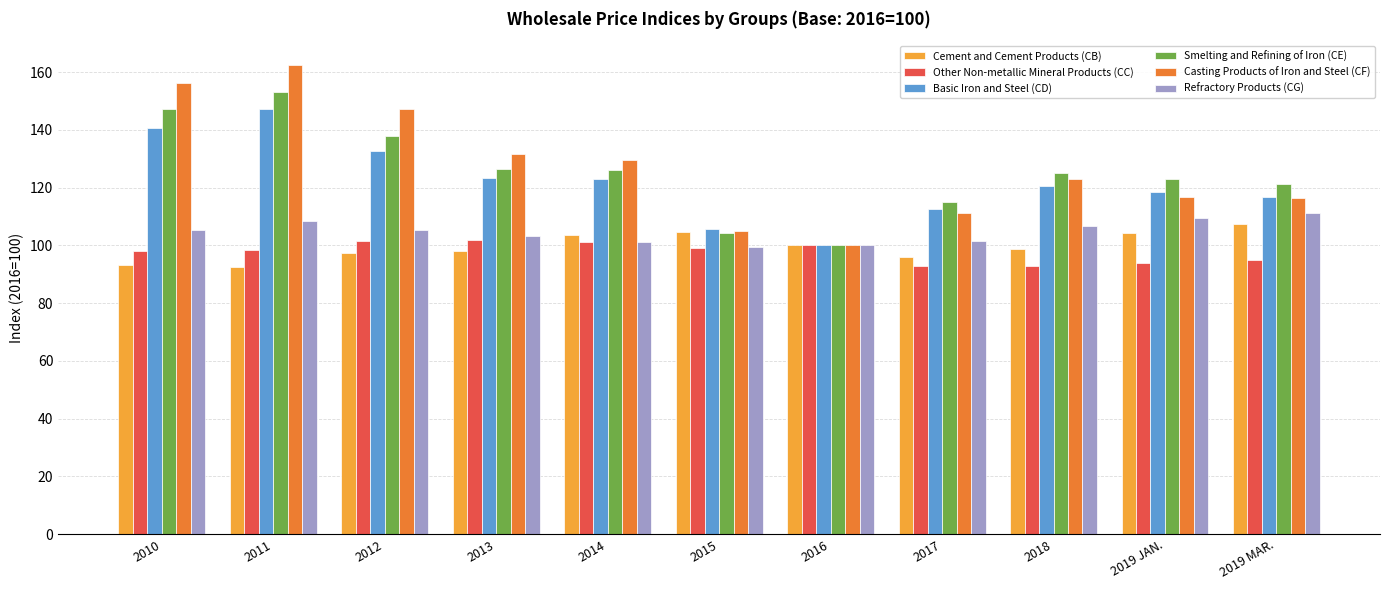

The value of Other Non-metallic Mineral Products (CC) at 2019 MAR. is 58.7. True or false?

False